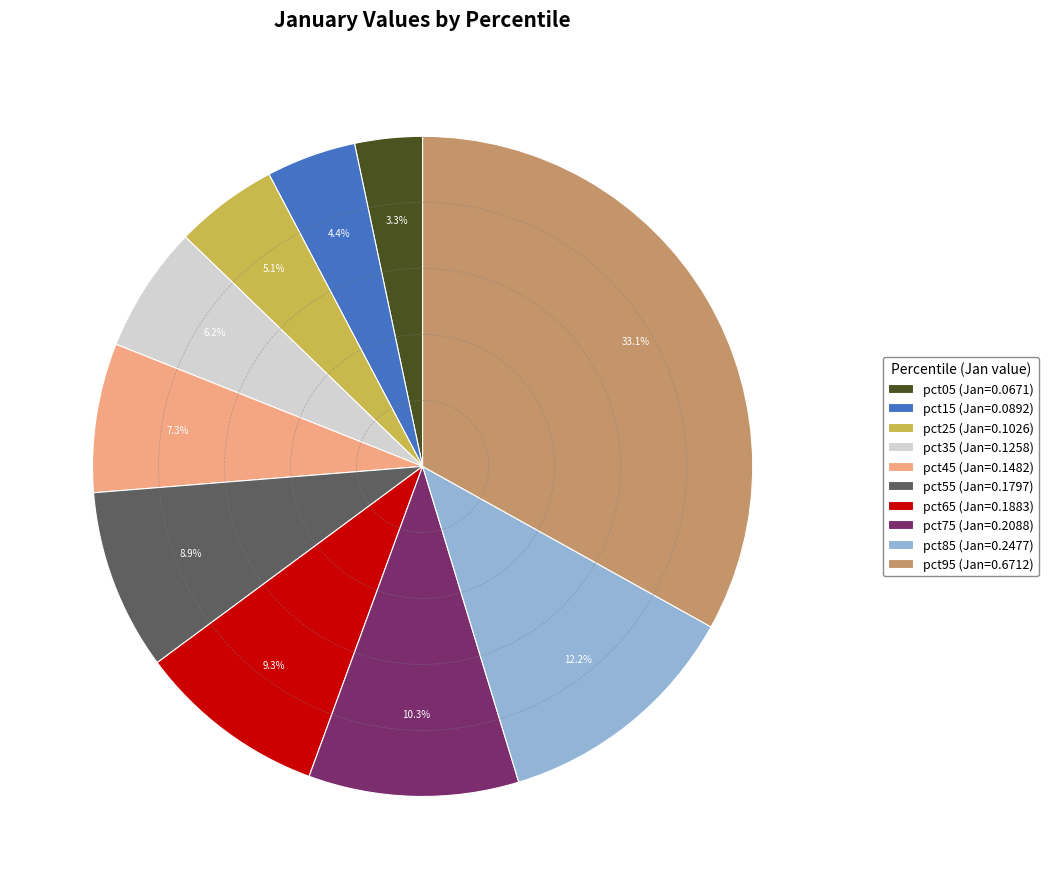

To the nearest percent, what is the difference between the largest and smallest slice percentages?

30%